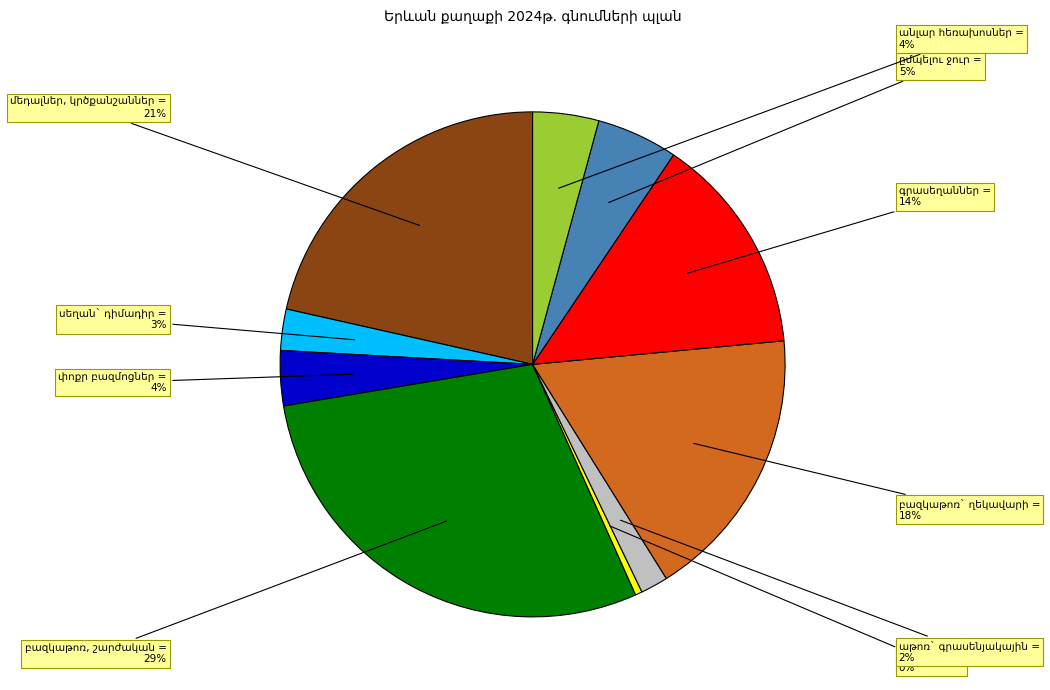

Is there any slice that represents more than half of the pie?

No